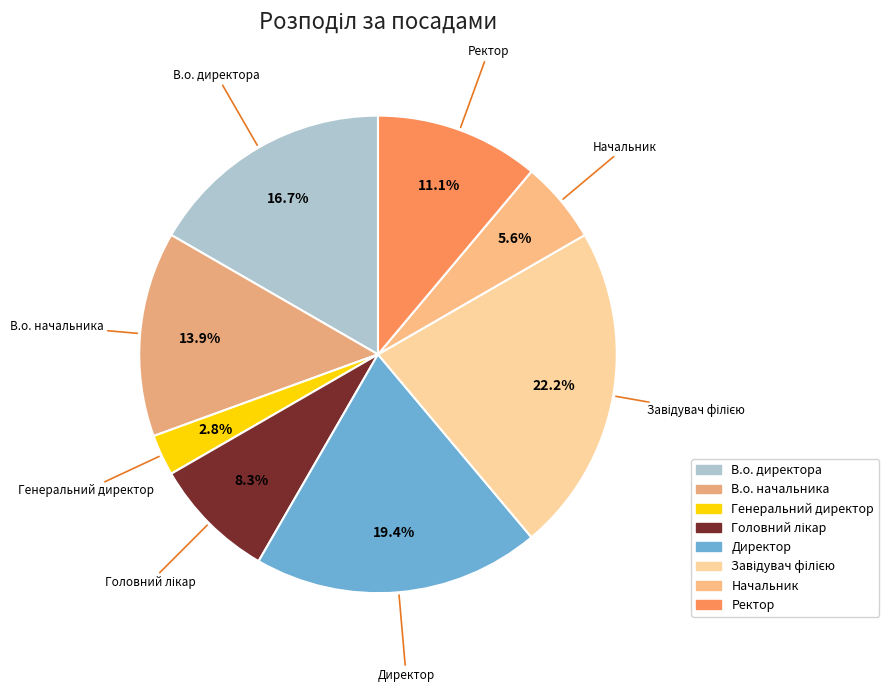

What is the smallest slice in the pie chart?

Генеральний директор